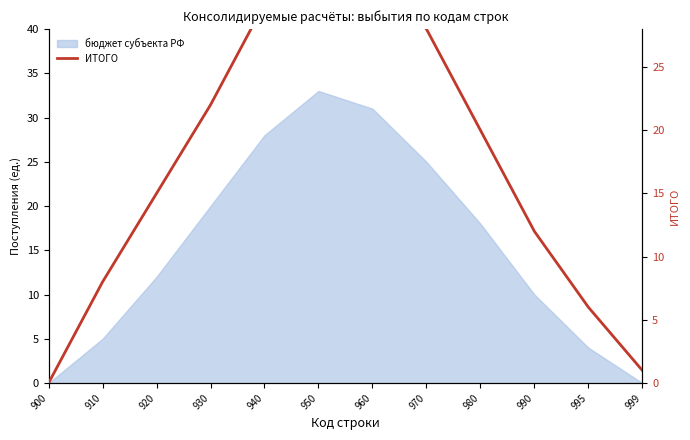

Rank the categories by value from highest to lowest.

950, 960, 940, 970, 930, 980, 920, 990, 910, 995, 999, 900